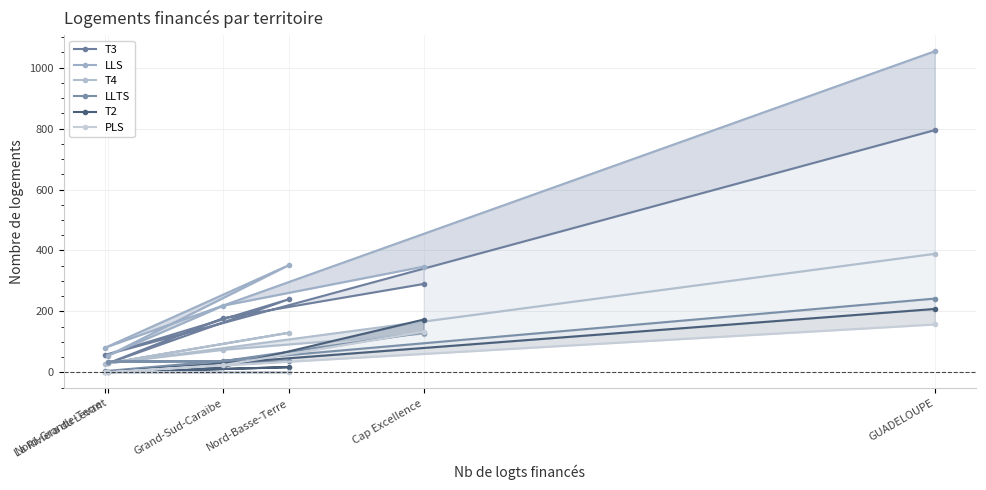

In LLTS, how many points are higher than both neighbors (excluding endpoints)?

1